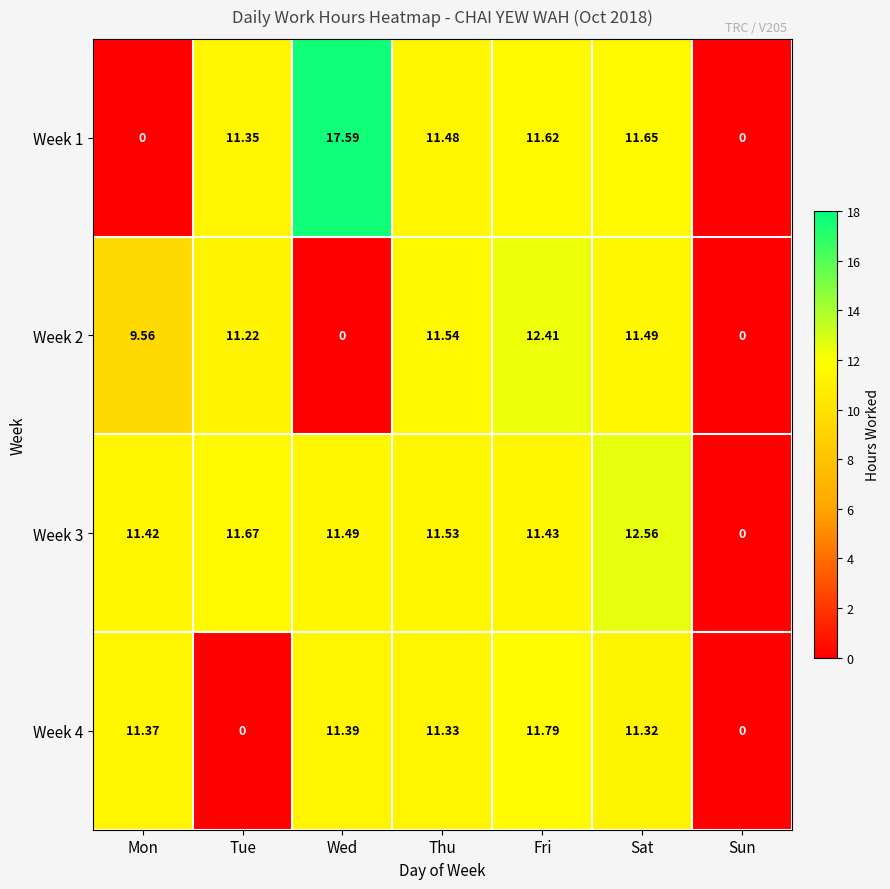

Where is Week 1 nearest to the value 8?

Tue